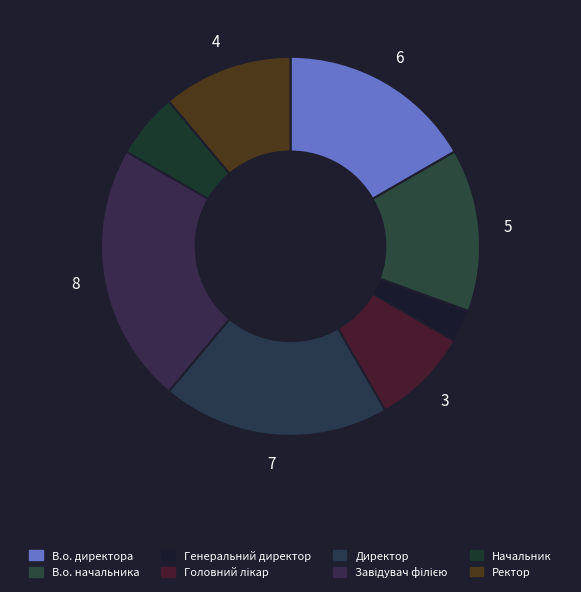

Is the sum of Головний лікар and В.о. начальника greater than half?

No